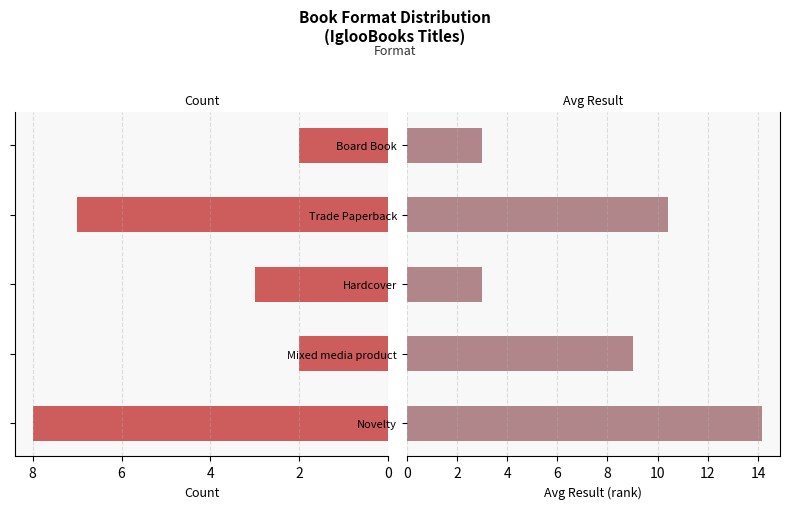

Read the Count value at 0.

8.0